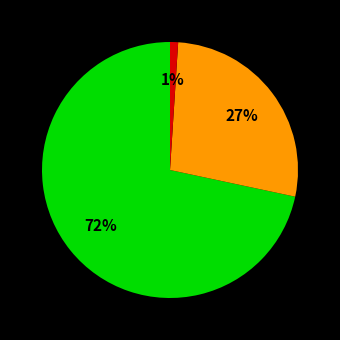

To the nearest percent, what is the average slice percentage?

33%